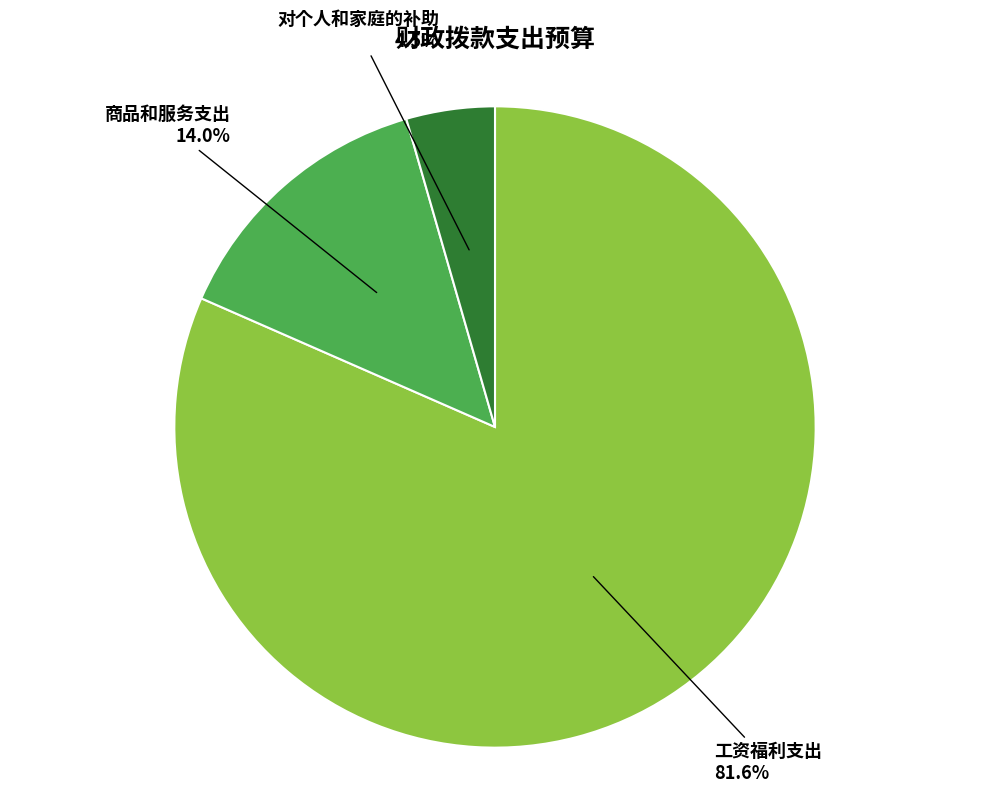

The 工资福利支出 slice represents 69% of the pie. True or false?

False